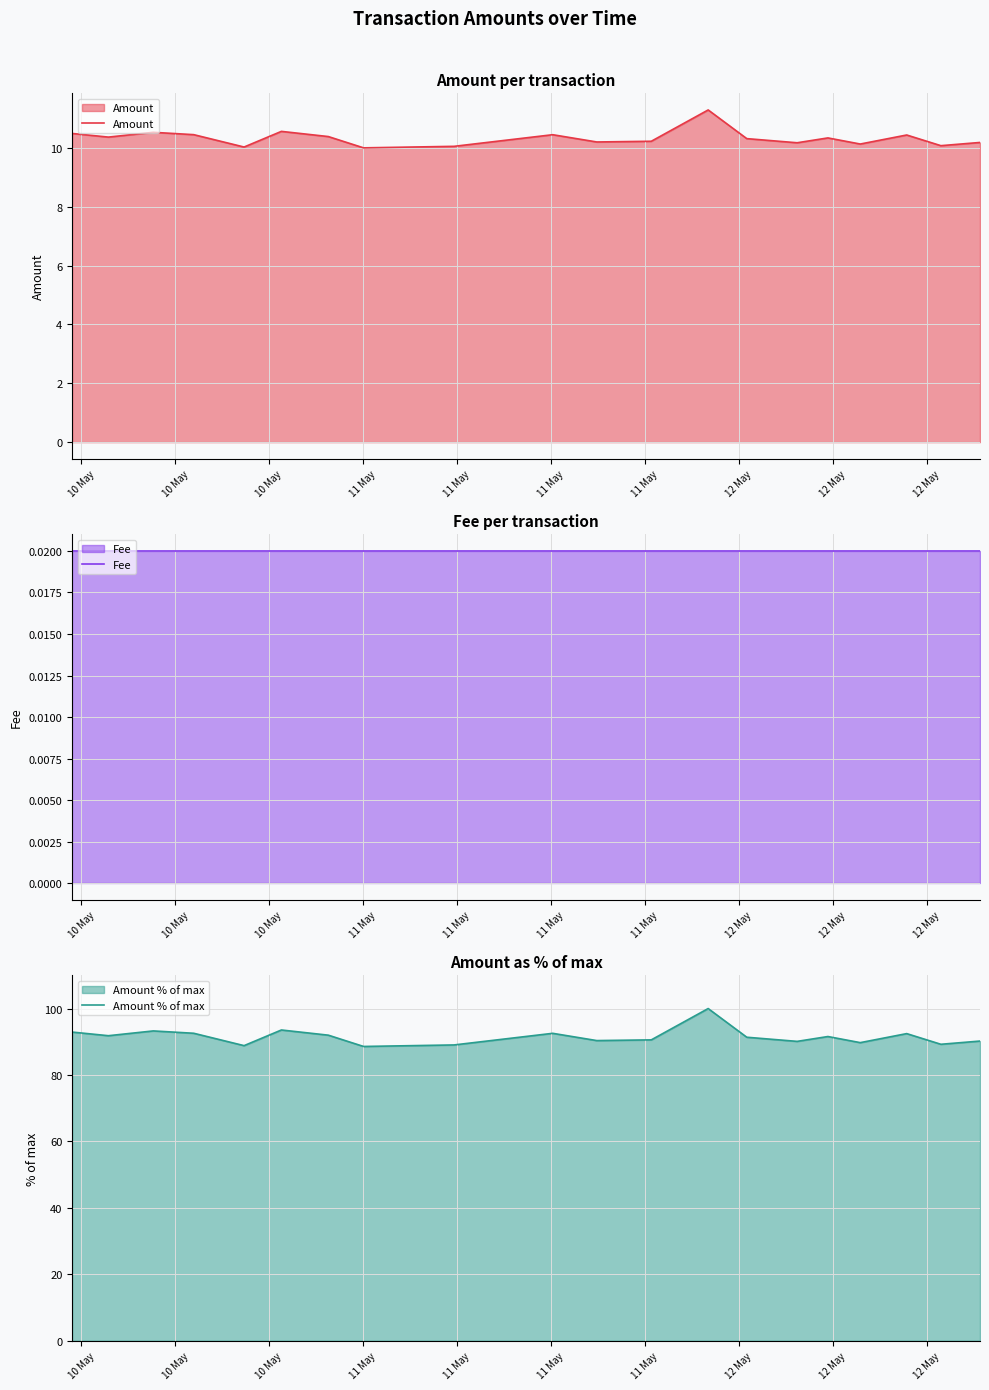

What is the highest value of the Amount series?

11.3